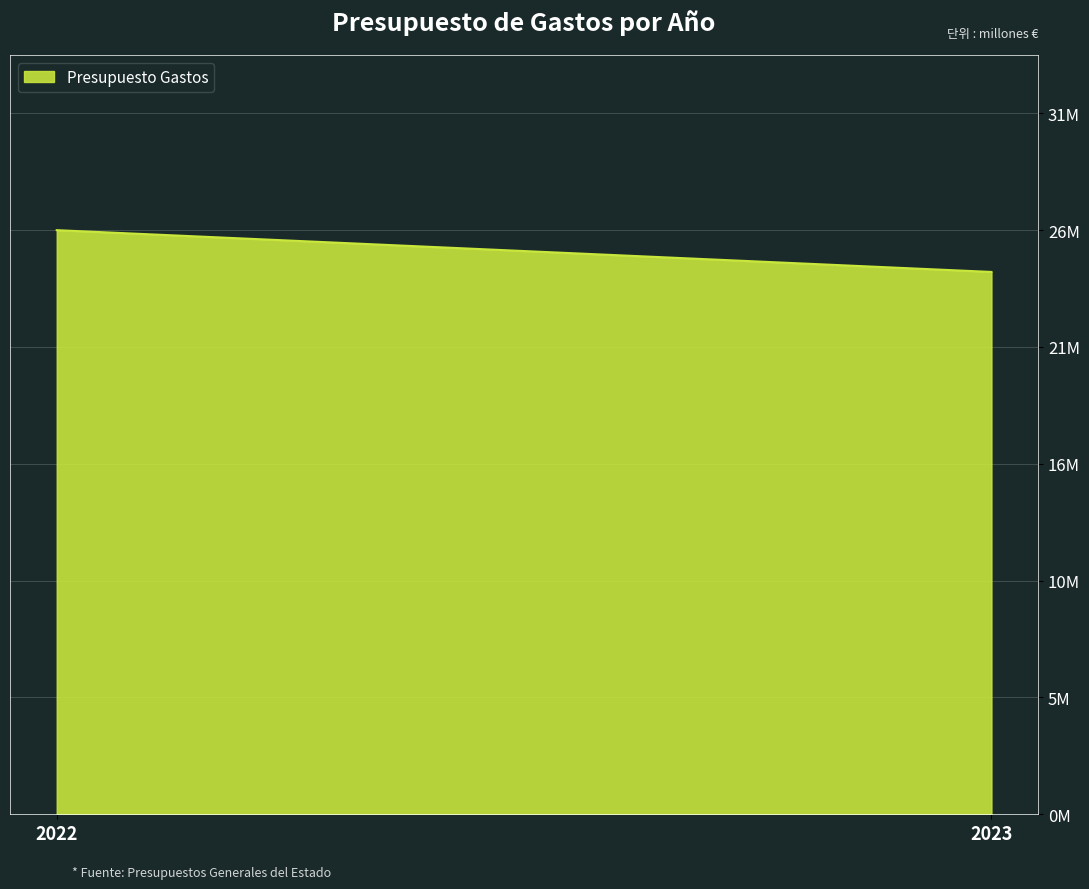

Which category has the lowest value across all series?

2023